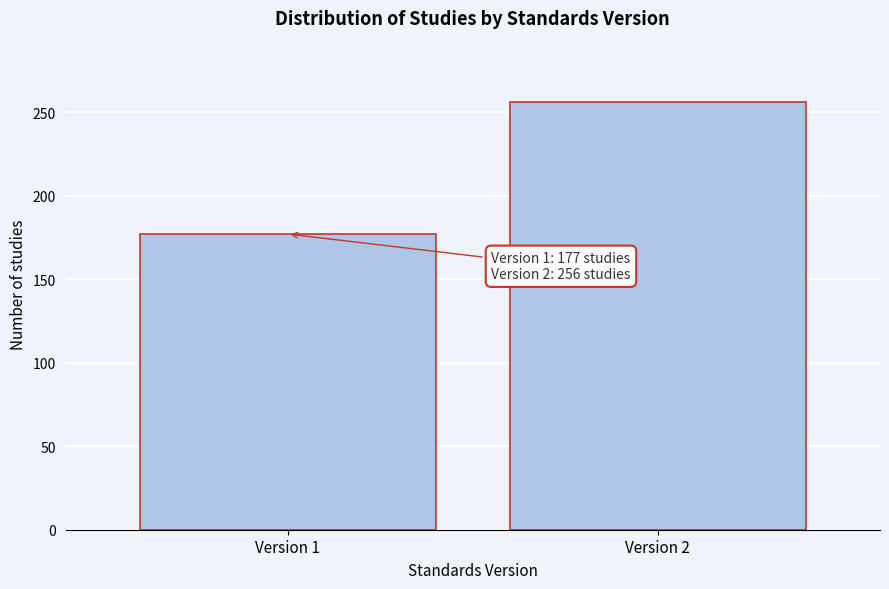

Reading left to right, transcribe all the data shown in this chart.

177	256